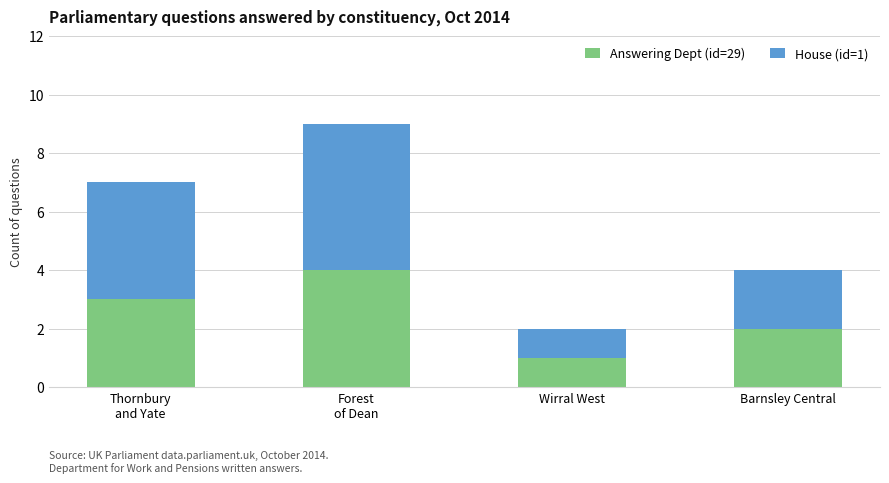

Is it true that Answering Dept (id=29) equals 2 at Thornbury
and Yate?

False